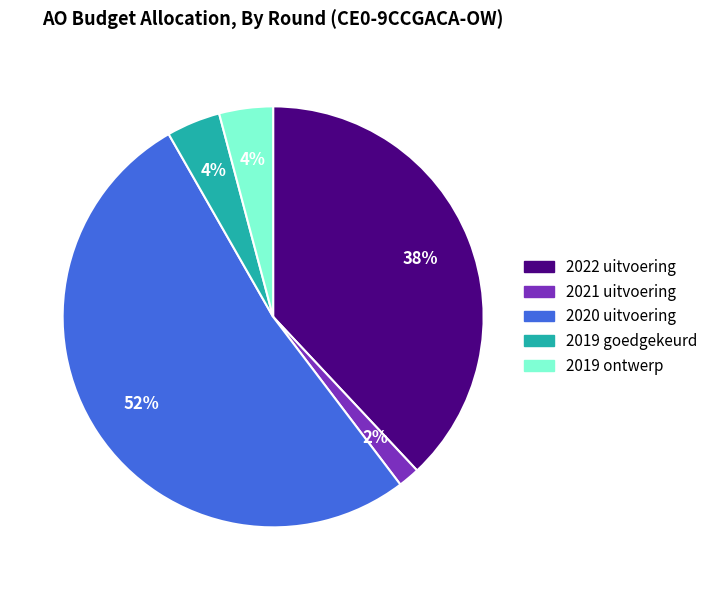

Is there any slice that represents more than half of the pie?

Yes